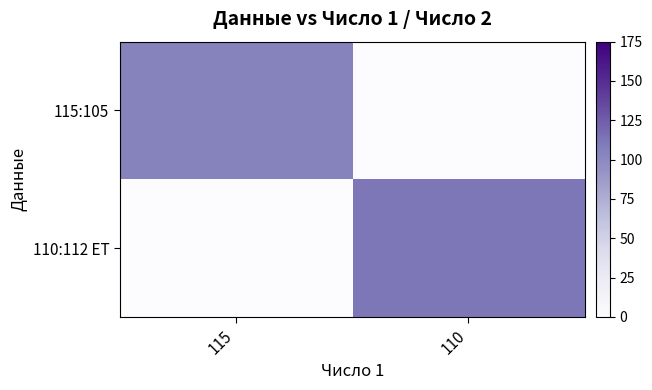

Which category has the highest value across all series?

110